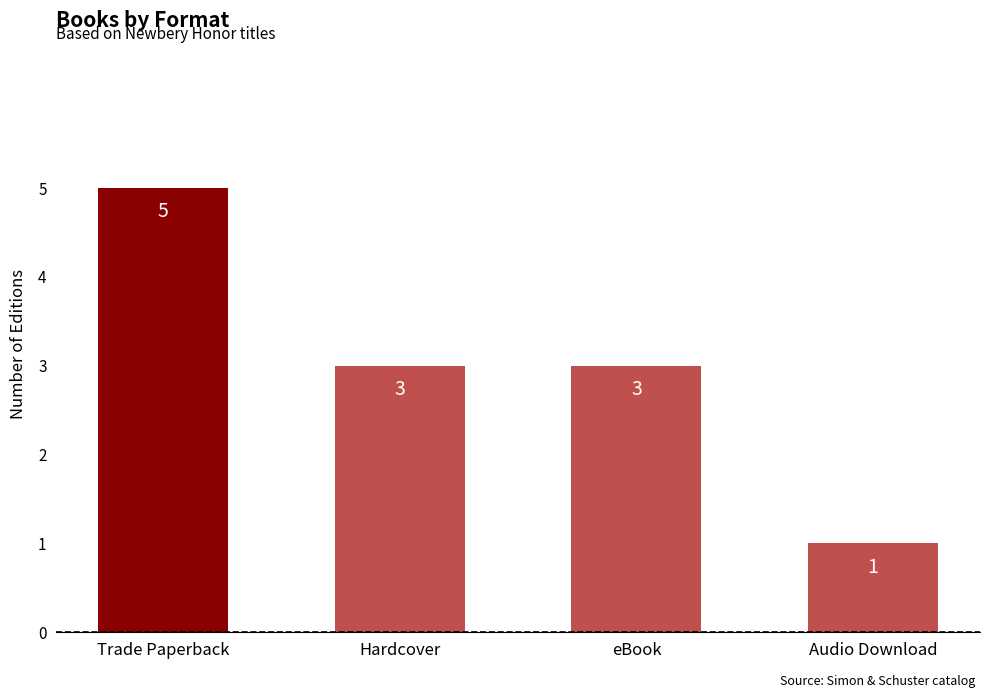

Which category has the highest value across all series?

Trade Paperback